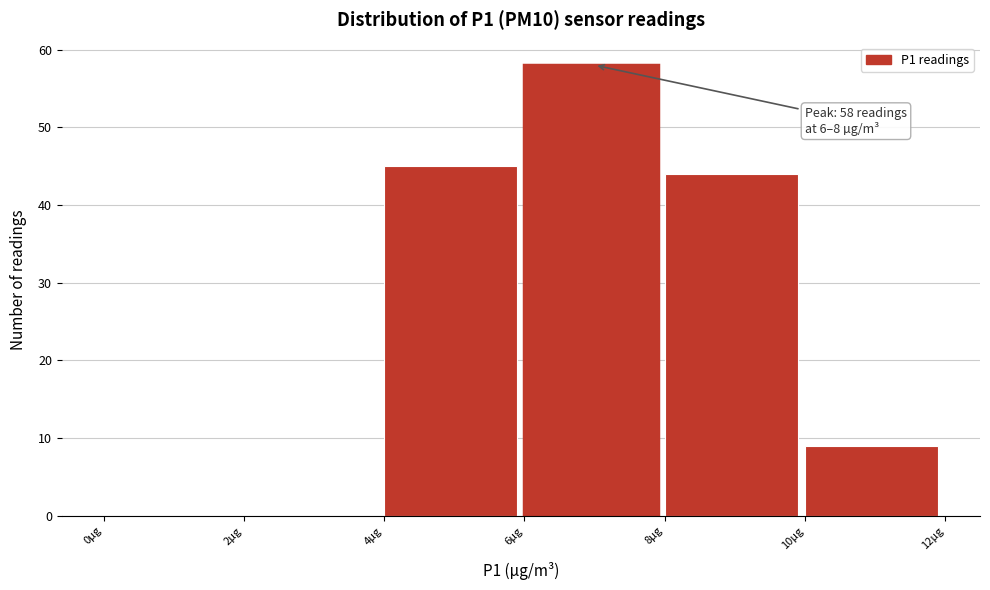

Over which range of the x-axis is the bar tallest?

6 to 8